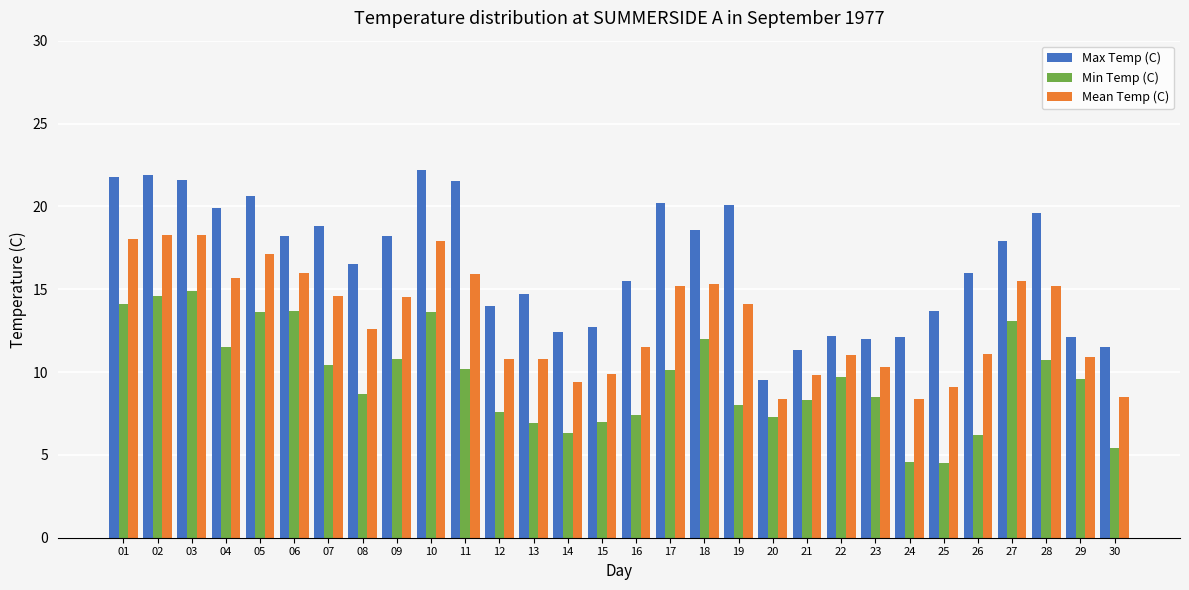

The value of Mean Temp (C) at 02 is 18.3. True or false?

True